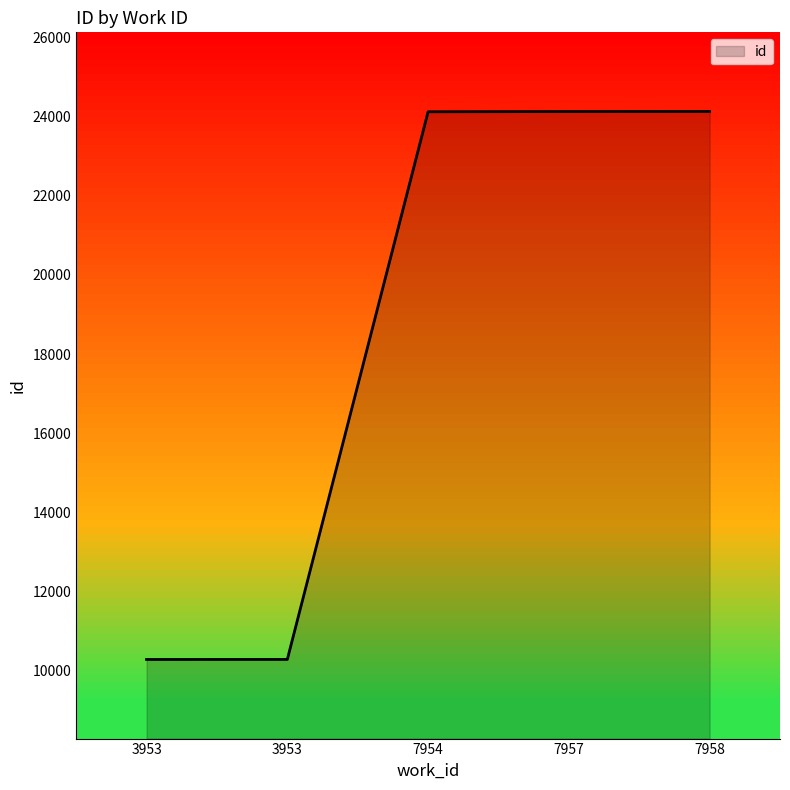

Rank the categories by value from highest to lowest.

7958, 7957, 7954, 3953, 3953